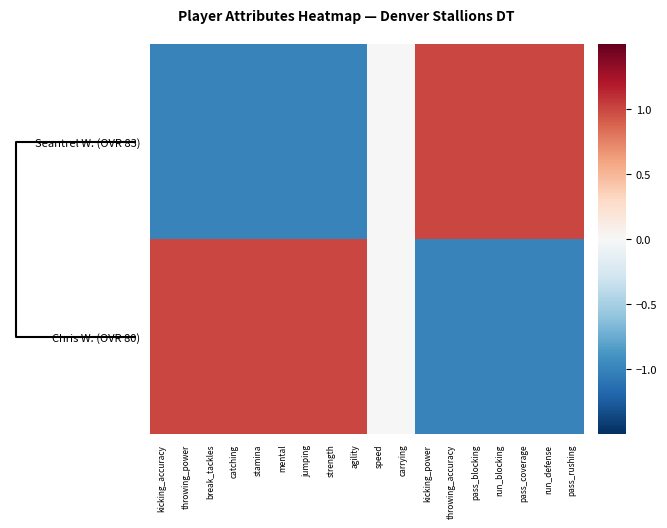

What is the maximum value shown in the chart?

1